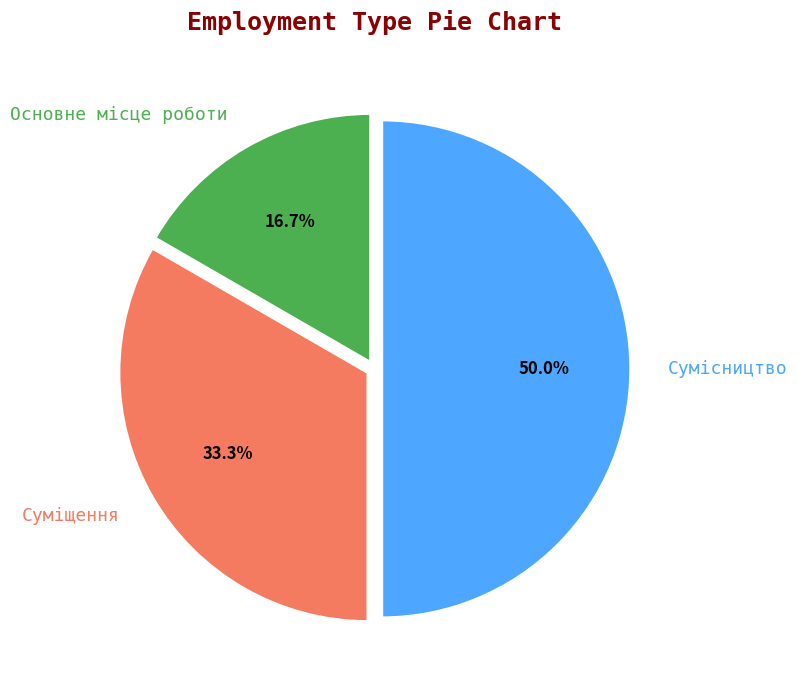

What is the largest slice in the pie chart?

Сумісництво